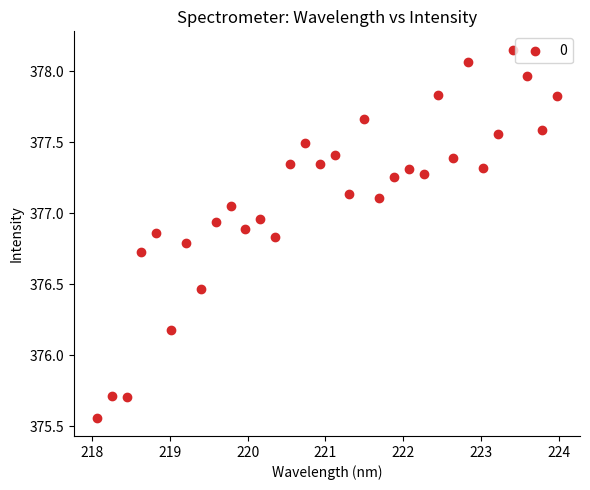

What Y value in the scatter plot is closest to 376?

376.2